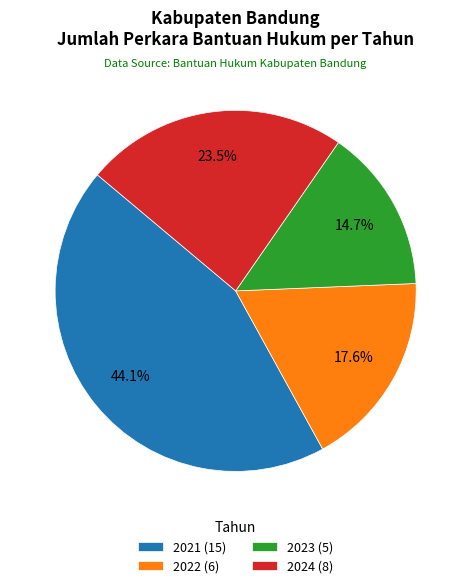

To the nearest percent, what is the combined percentage of 2021 and 2022?

62%